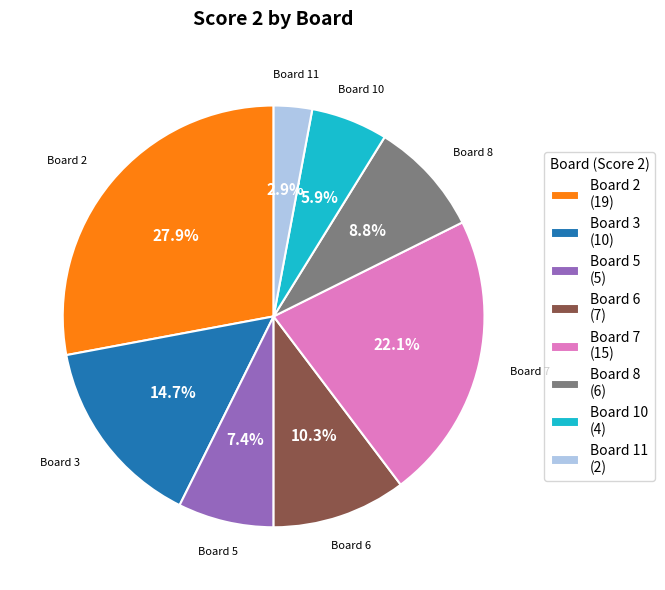

How many slices are in this pie chart?

8